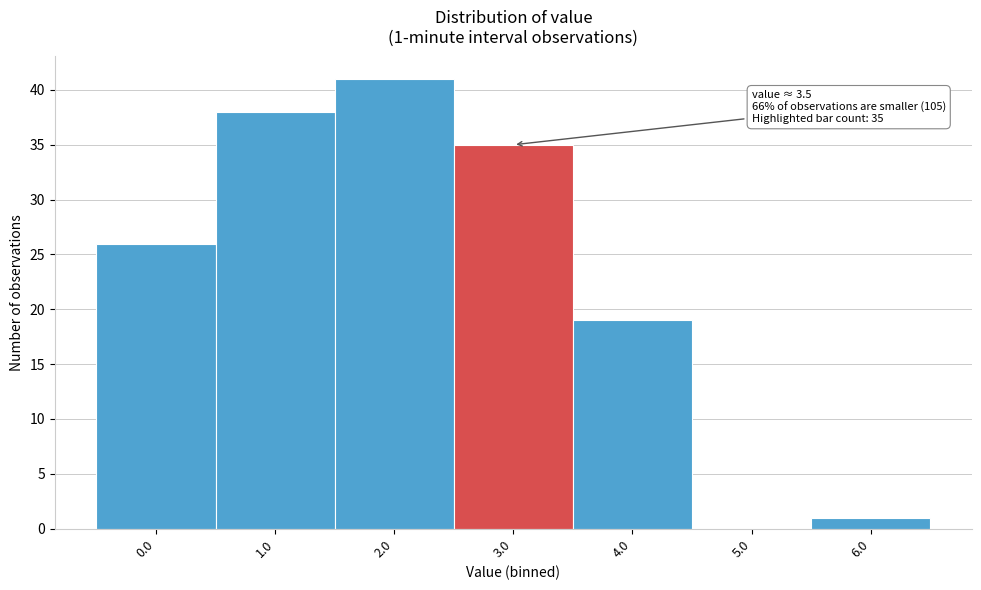

Reading left to right, list all the values displayed in this chart.

0.0=26	1.0=38	2.0=41	3.0=35	4.0=19	5.0=0	6.0=1